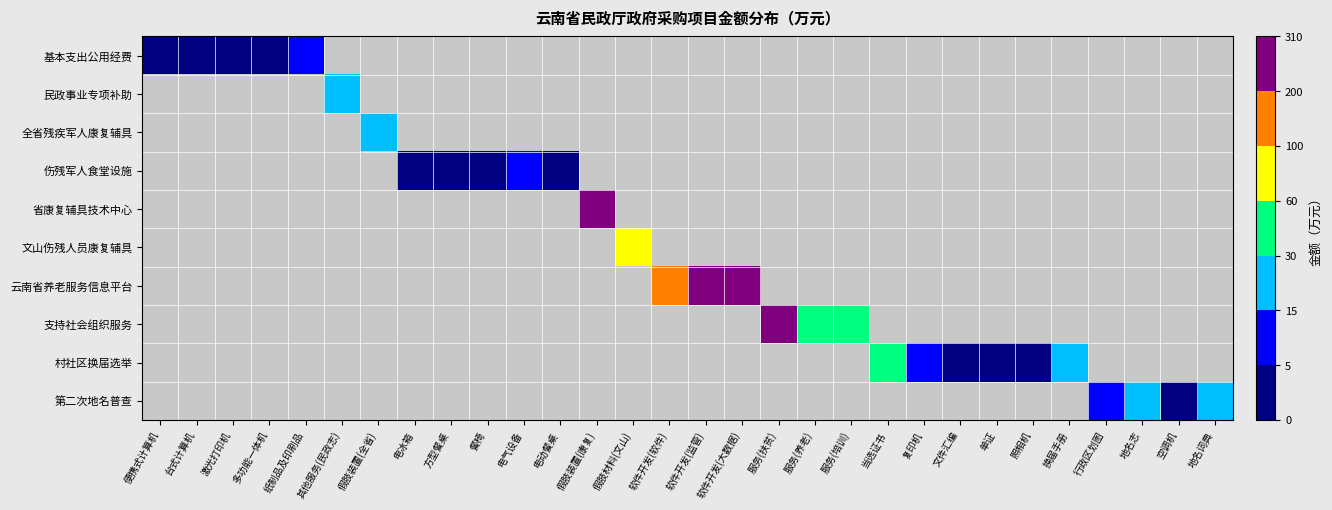

At which category does the chart reach its peak across all series?

服务(扶贫)